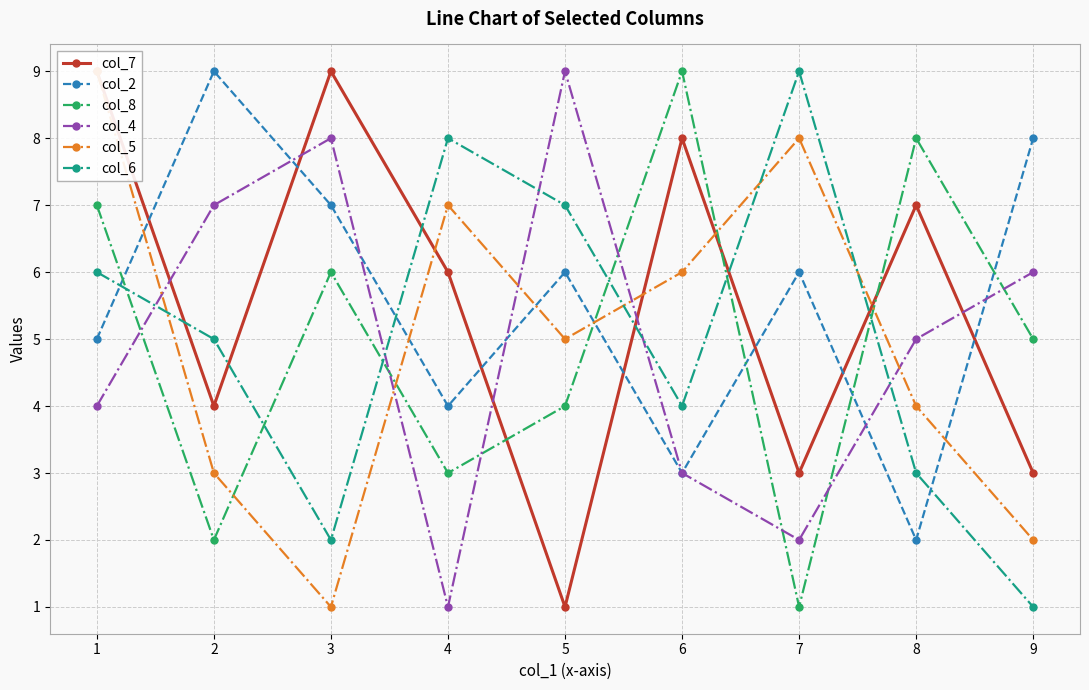

How many data points does each series have?

9